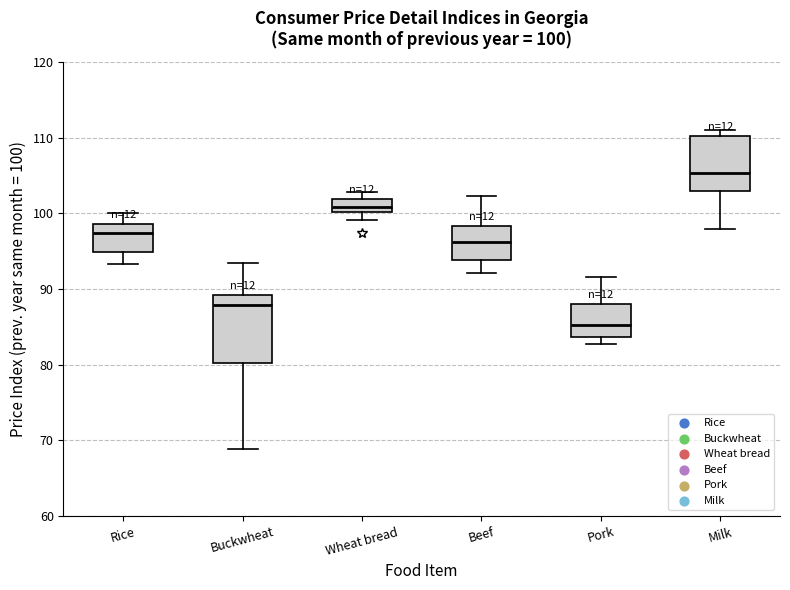

Comparing the boxes themselves (not the whiskers), which one is the tallest?

Buckwheat